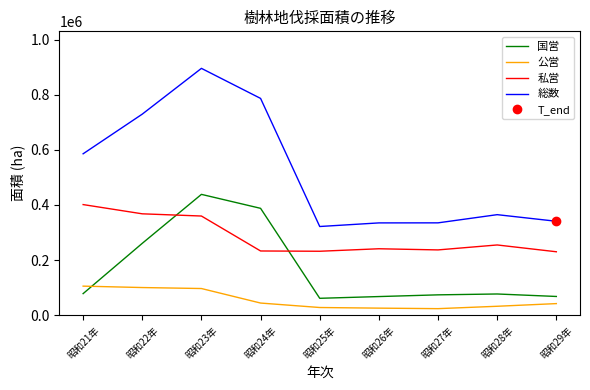

Does the chart have visible grid lines?

No